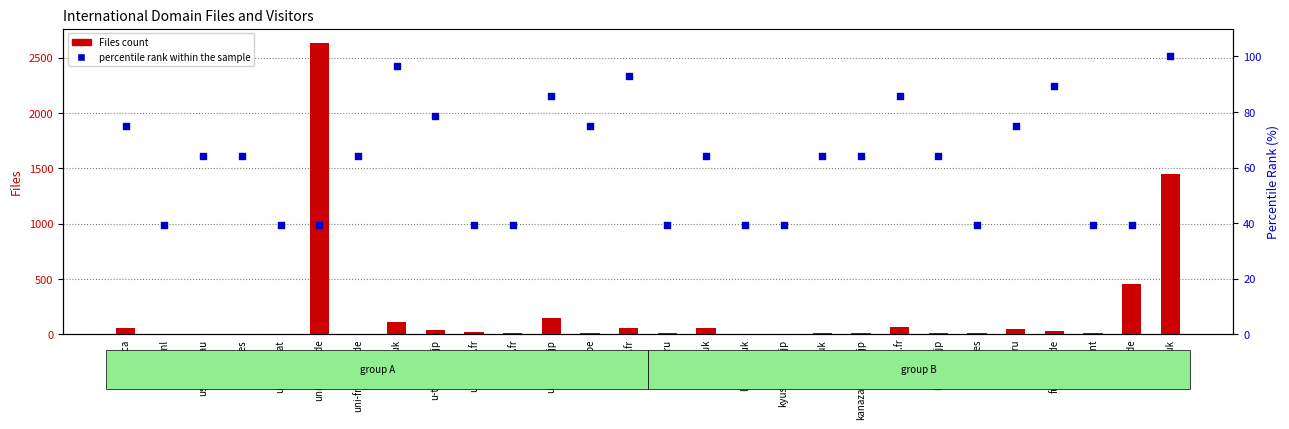

Which series reaches the maximum Y coordinate?

Files count